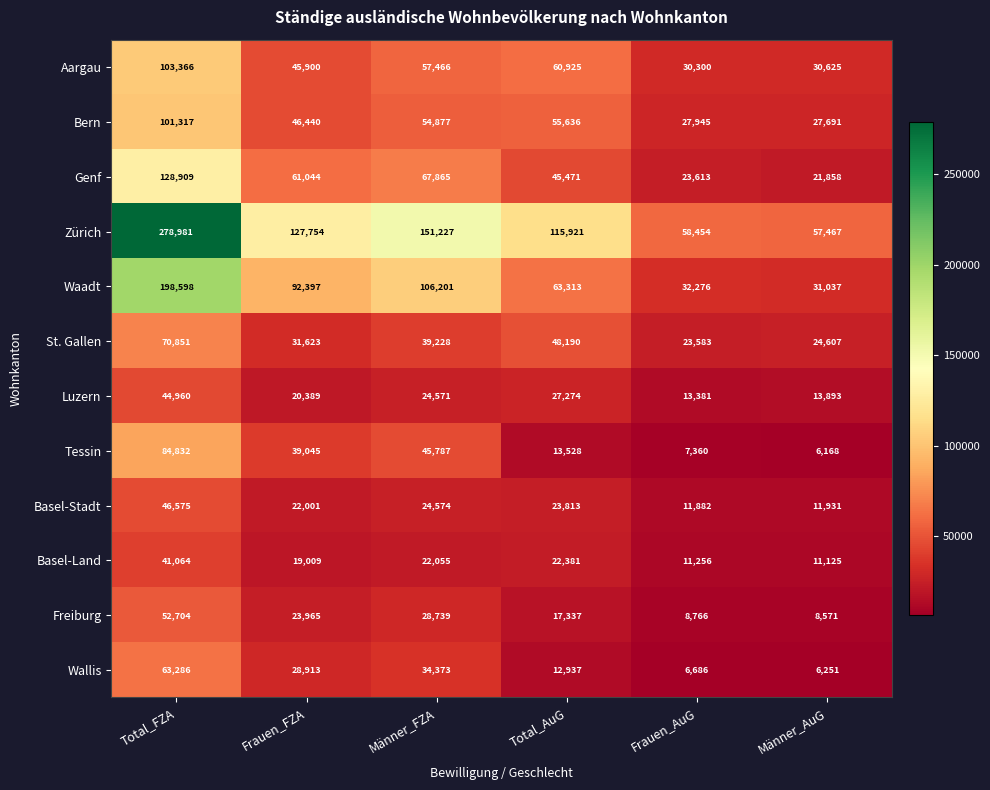

Which series has the largest range (max minus min)?

Zürich